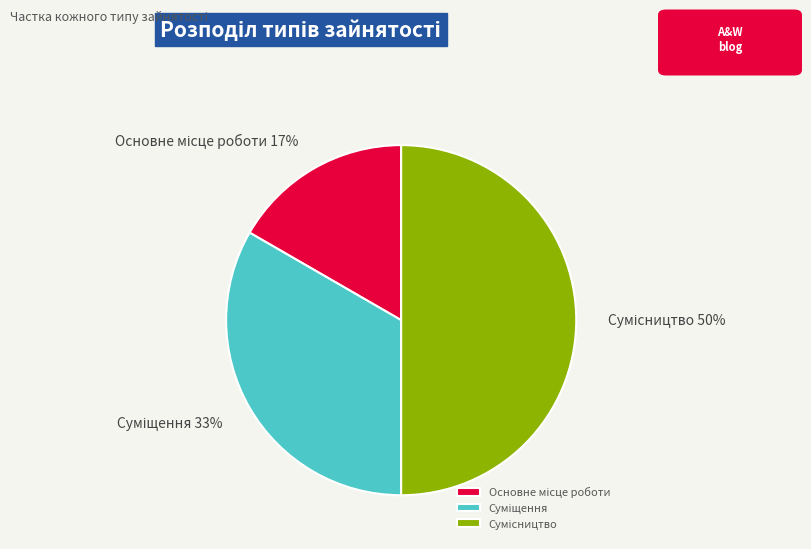

To the nearest percent, what is the average slice percentage?

33%